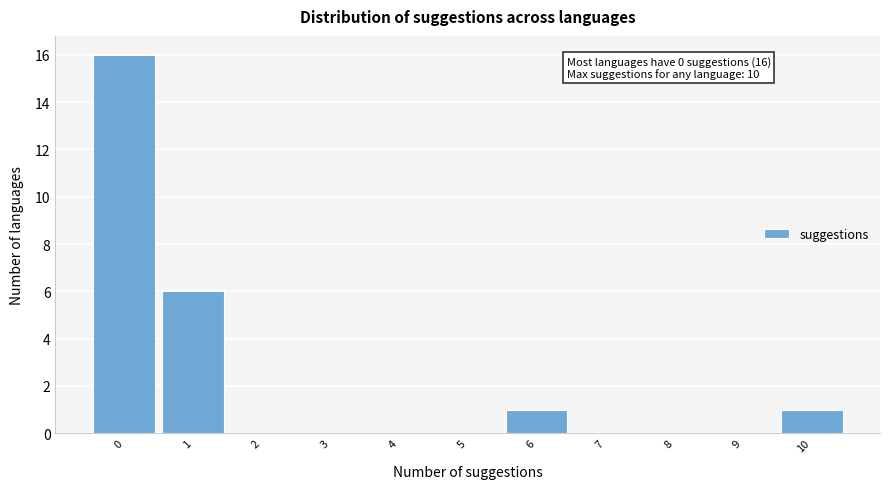

Which range on the x-axis has the tallest bar?

-0.5 to 0.5